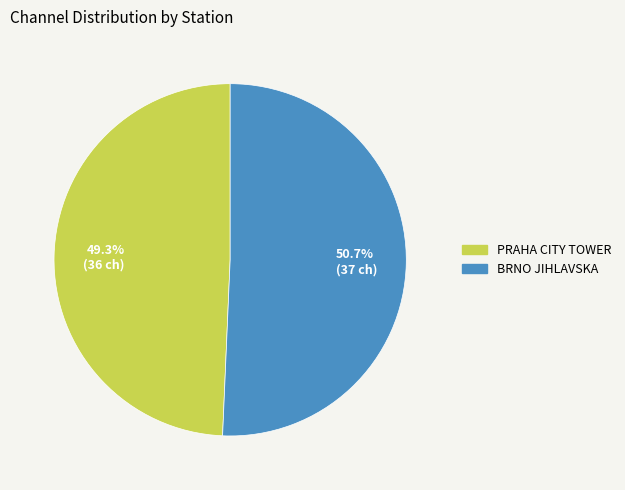

Count the number of slices in the pie.

2